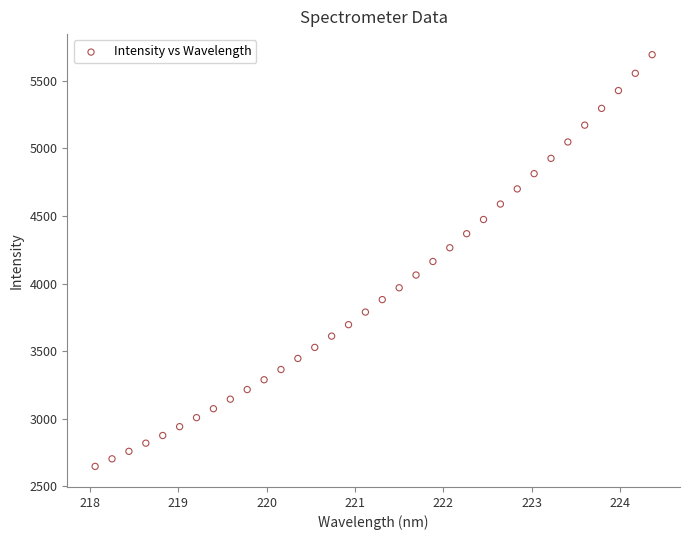

What is the range of Y values (max minus min)?

3046.8